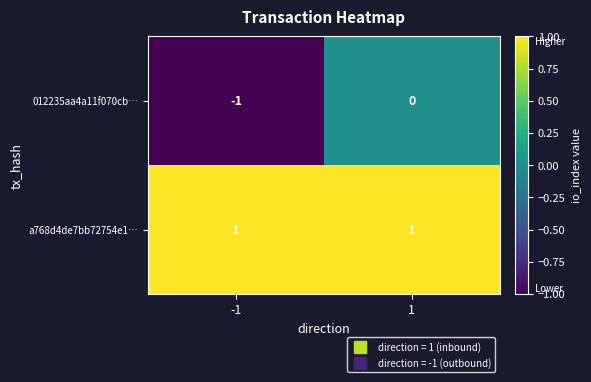

Rank the series by their maximum value, from lowest to highest.

012235aa4a11f070cb…, a768d4de7bb72754e1…